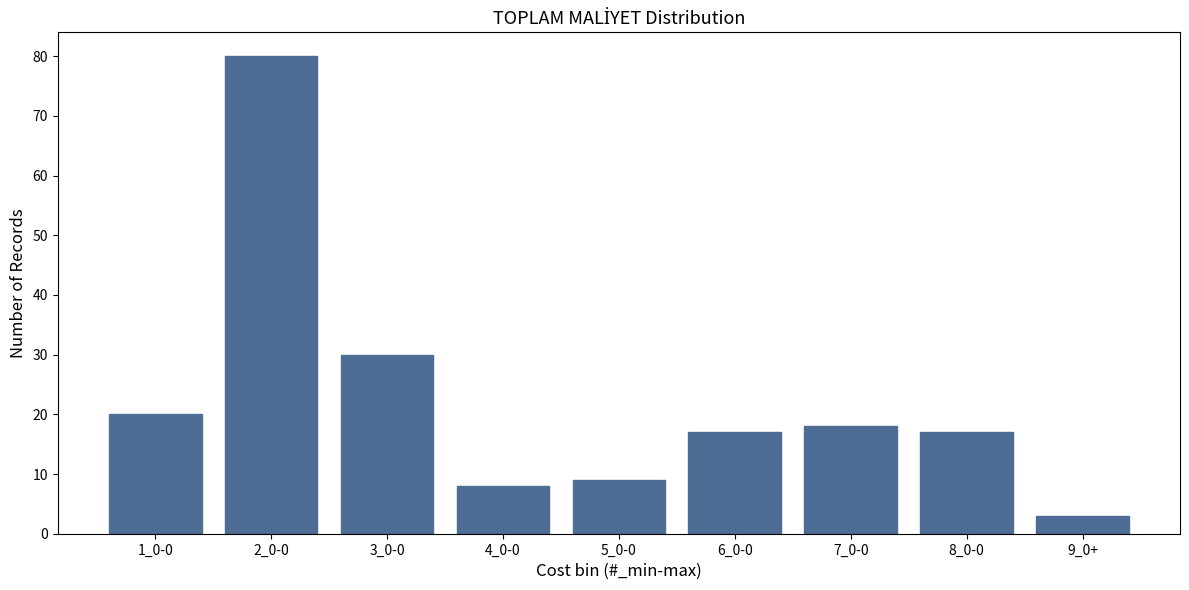

Reading left to right, extract all data points from this chart.

20	80	30	8	9	17	18	17	3